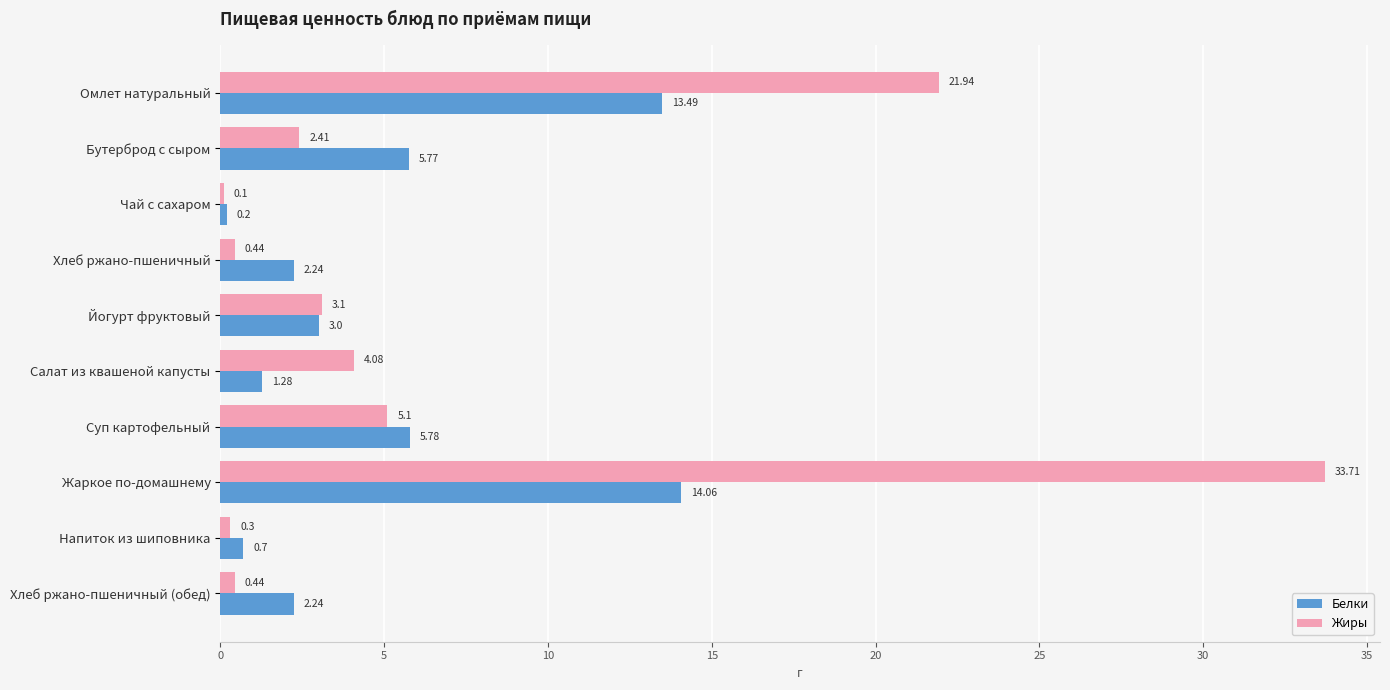

What is the total value across all series at Жаркое по-домашнему?

47.8